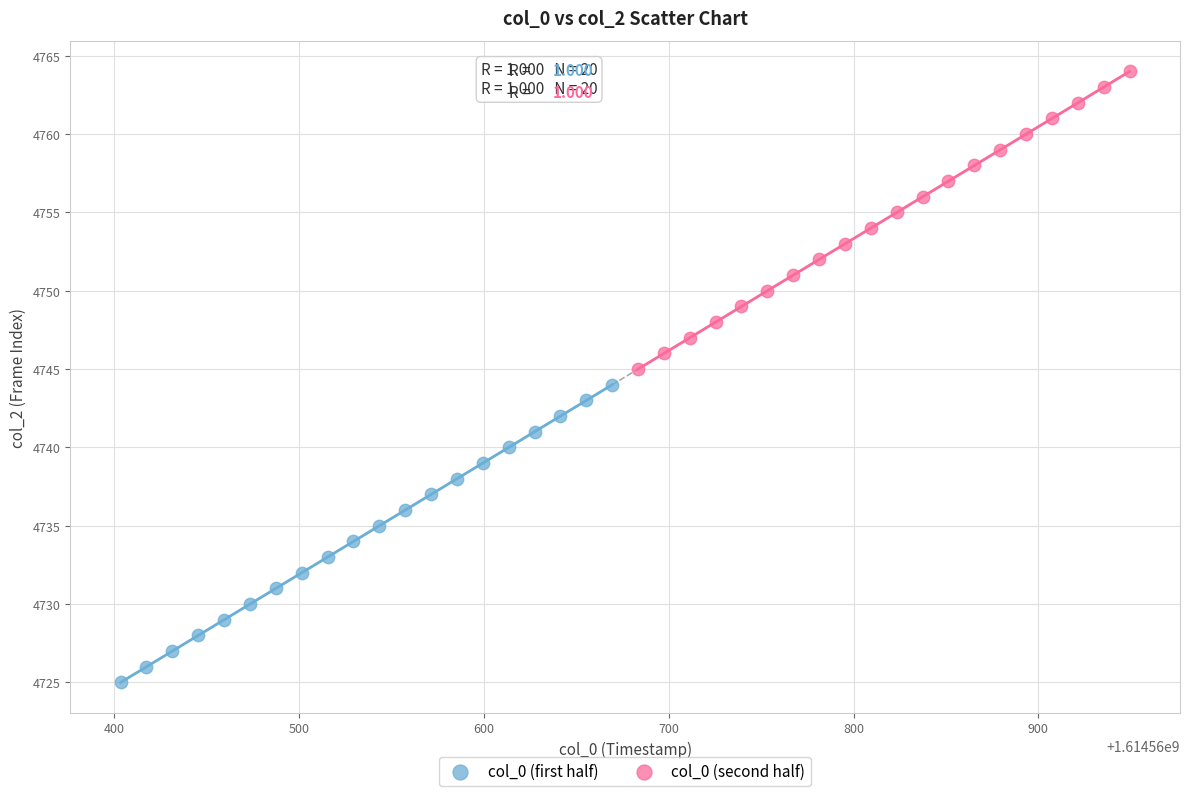

Which series reaches the maximum Y coordinate?

col_0 (second half)